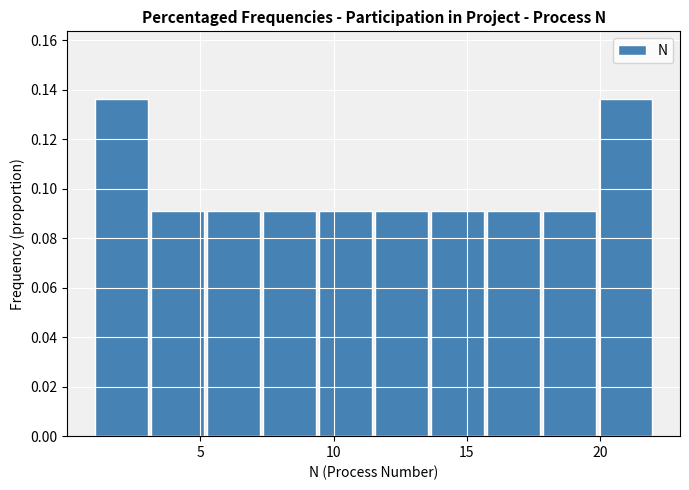

What is the height of the bar covering 11.5 to 13.6 on the x-axis? Neither the bar edges nor the heights are printed on the chart, so give them approximately, as read against the axes.

0.090